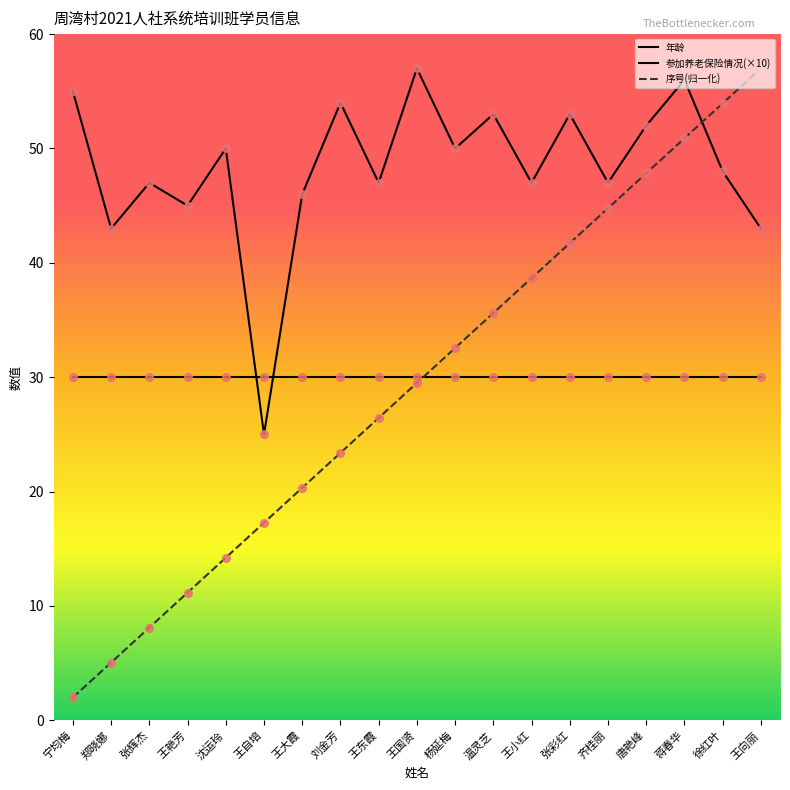

How many lines are shown in the chart?

3